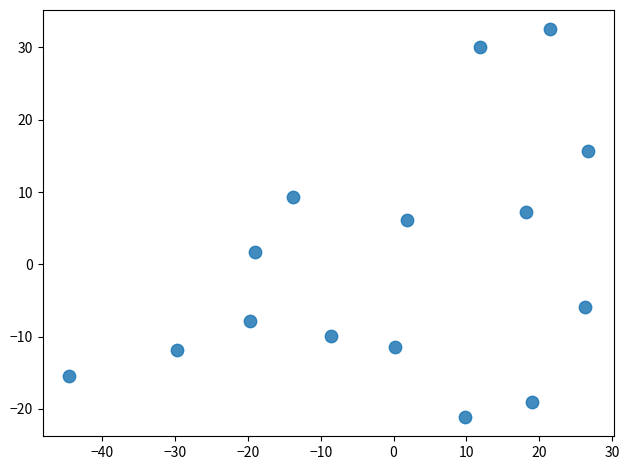

What Y value in the scatter plot is closest to 5?

6.1